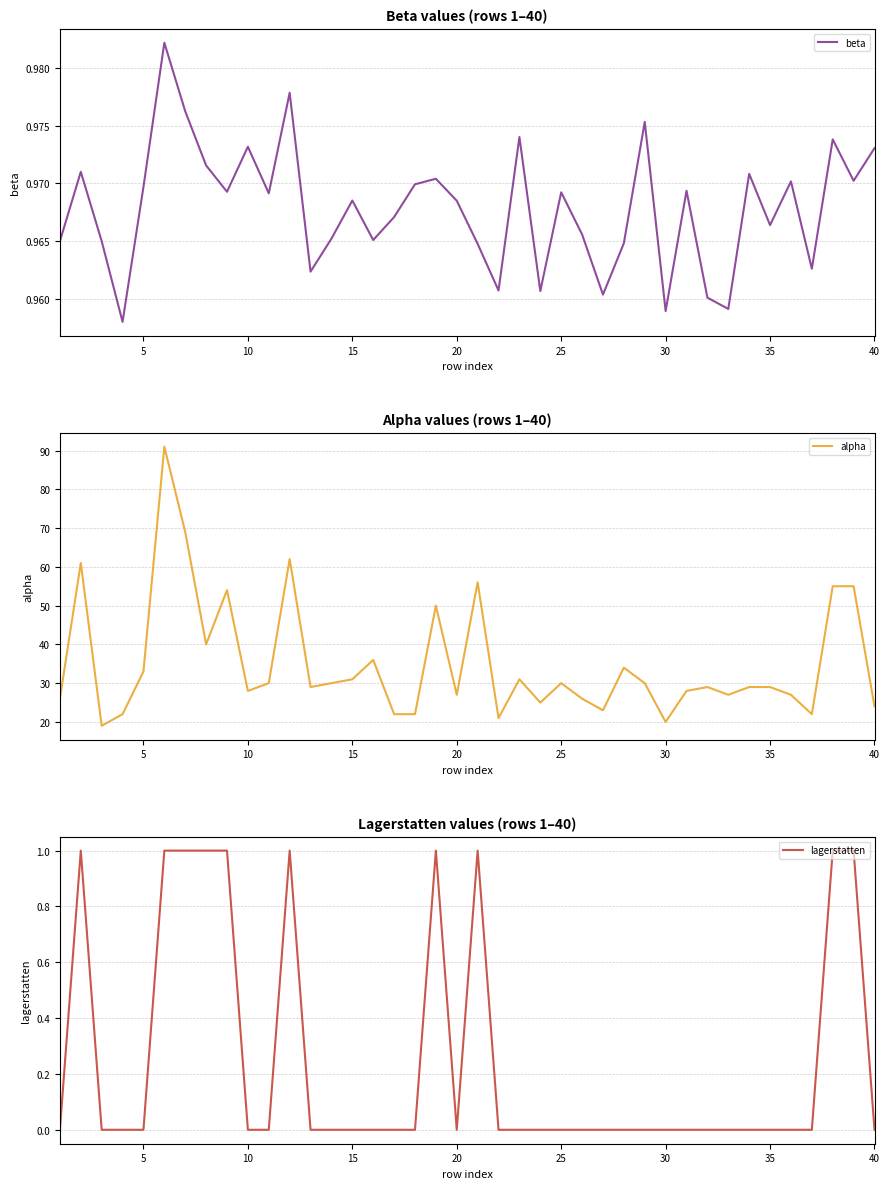

The value of alpha at 20 is 42. True or false?

False